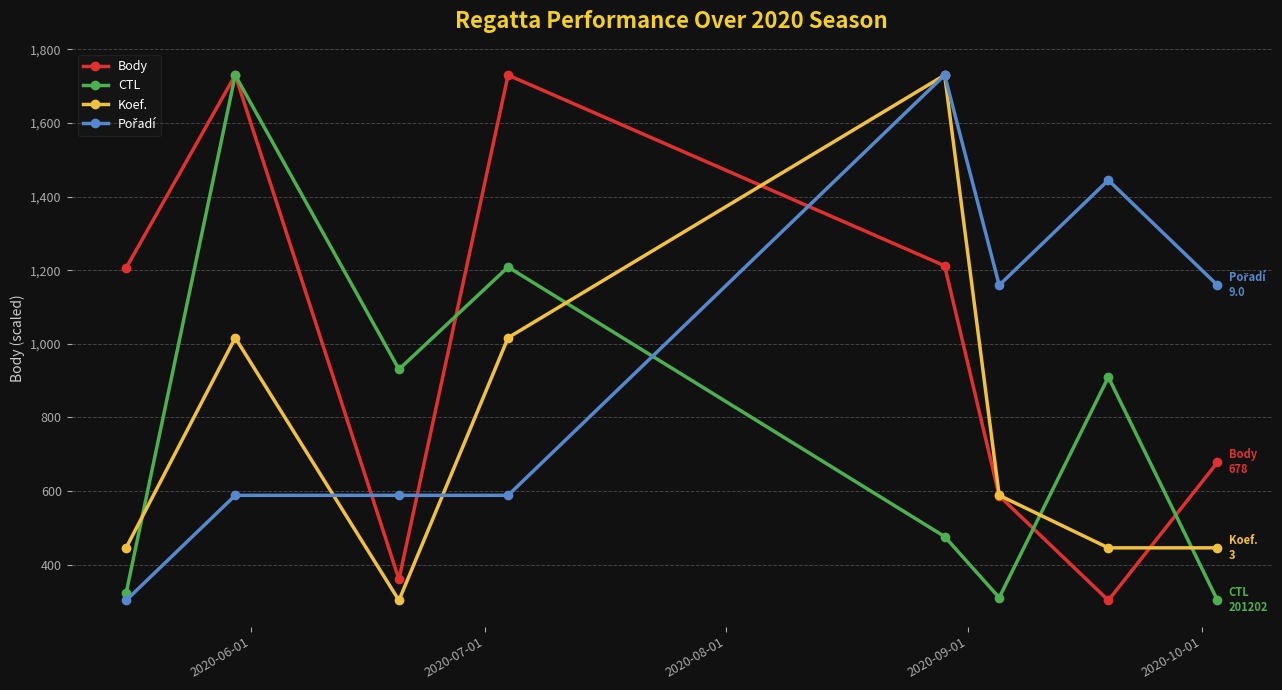

Is this an area chart (filled region under the line)?

No